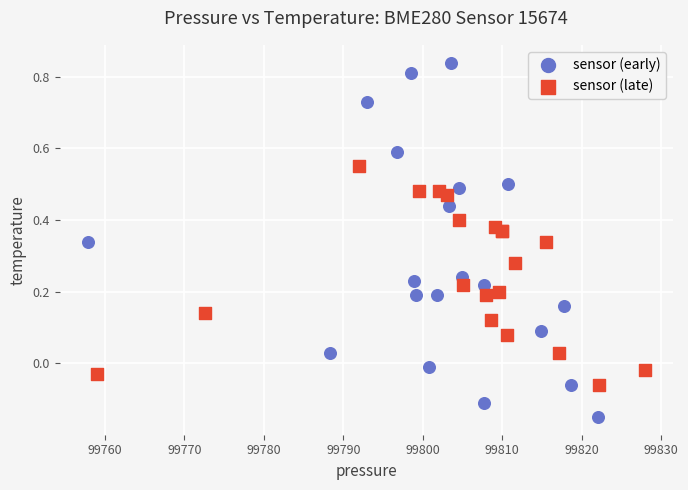

What are all the series names shown in the legend?

sensor (early), sensor (late)